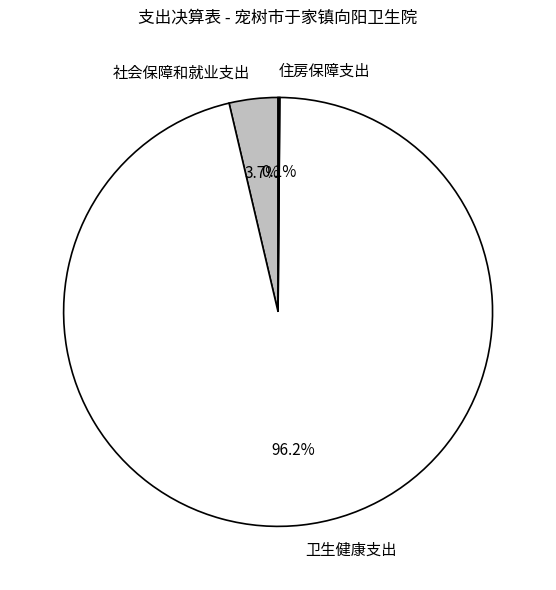

Between 卫生健康支出 and 社会保障和就业支出, which is larger?

卫生健康支出